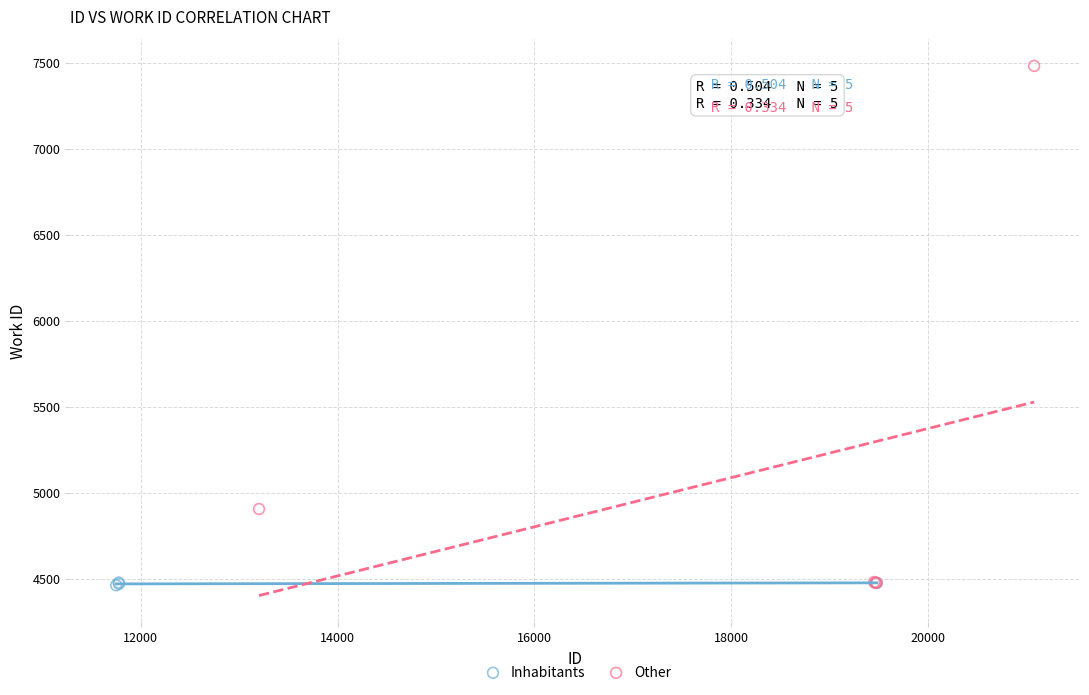

Which series contains the highest Y value?

Other